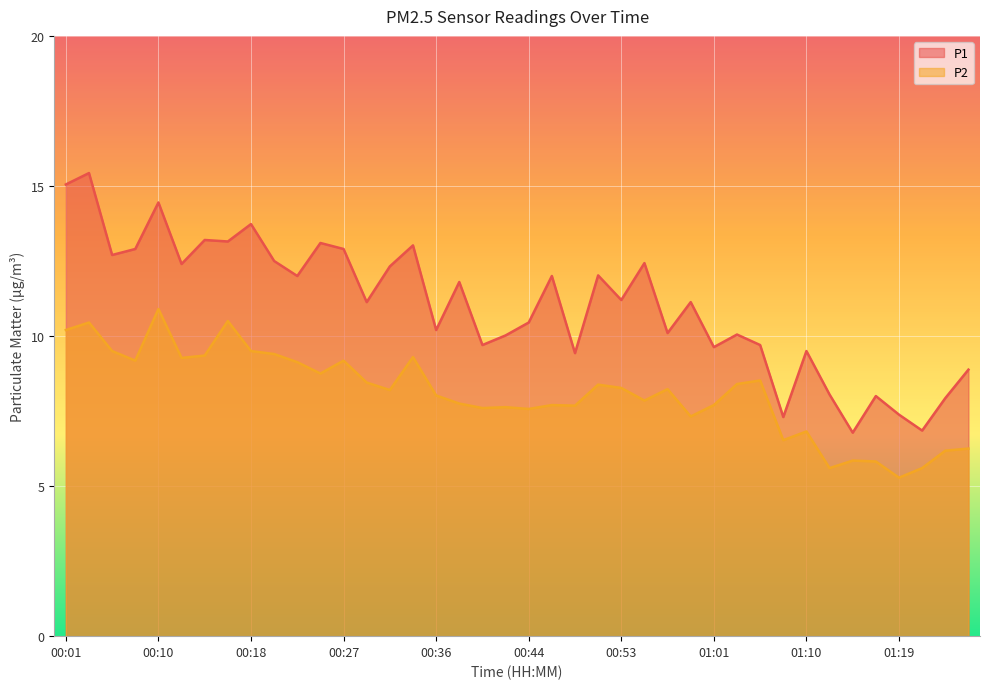

In P2, how many points are higher than both neighbors (excluding endpoints)?

12